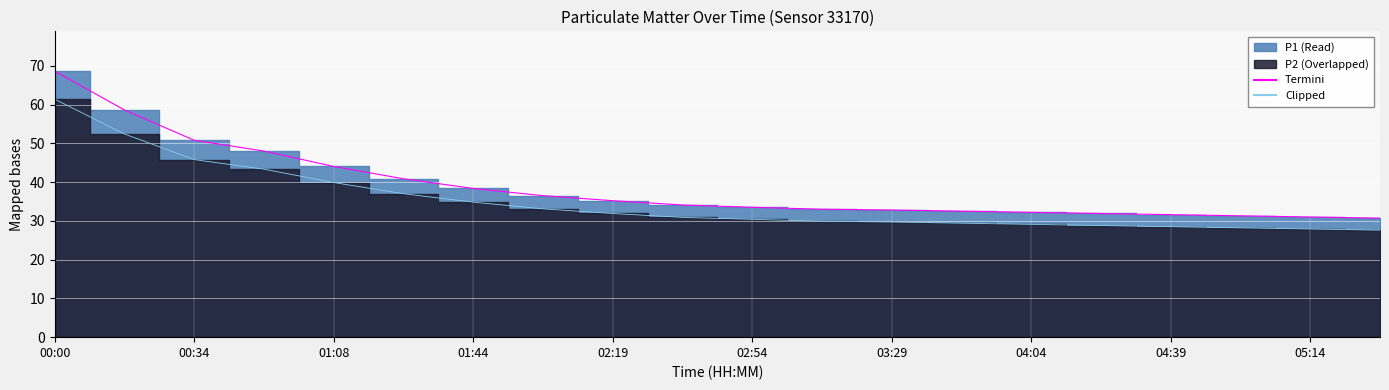

Which label corresponds to the largest value in the chart?

00:00